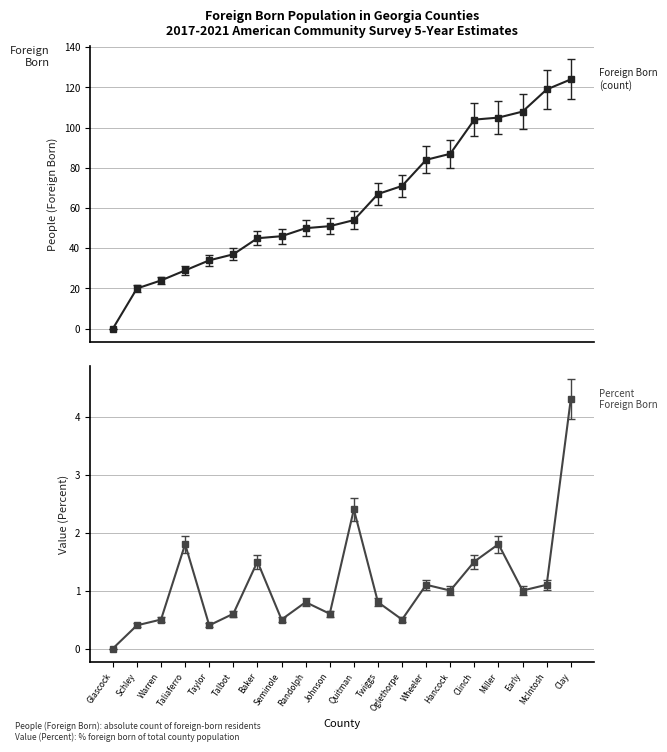

What value does the Value (Percent) series have at Baker?

1.5